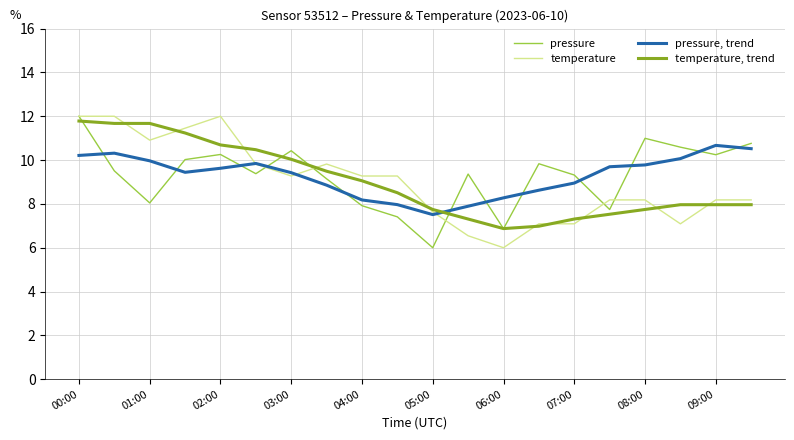

What is the lowest value of the pressure, trend series?

7.5